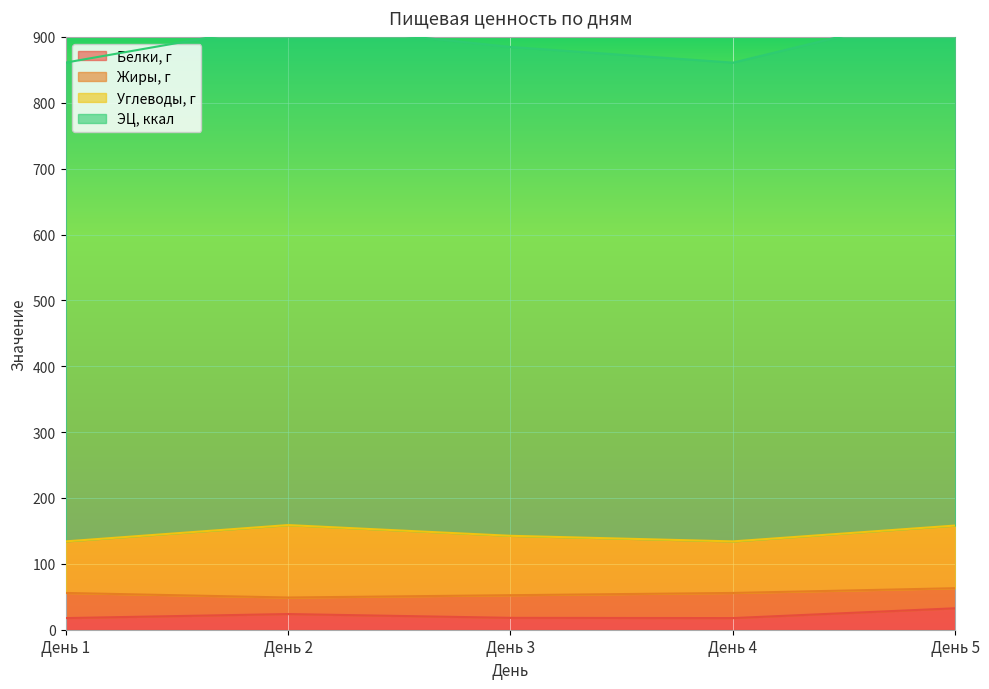

At how many categories does at least one series exceed 697?

5